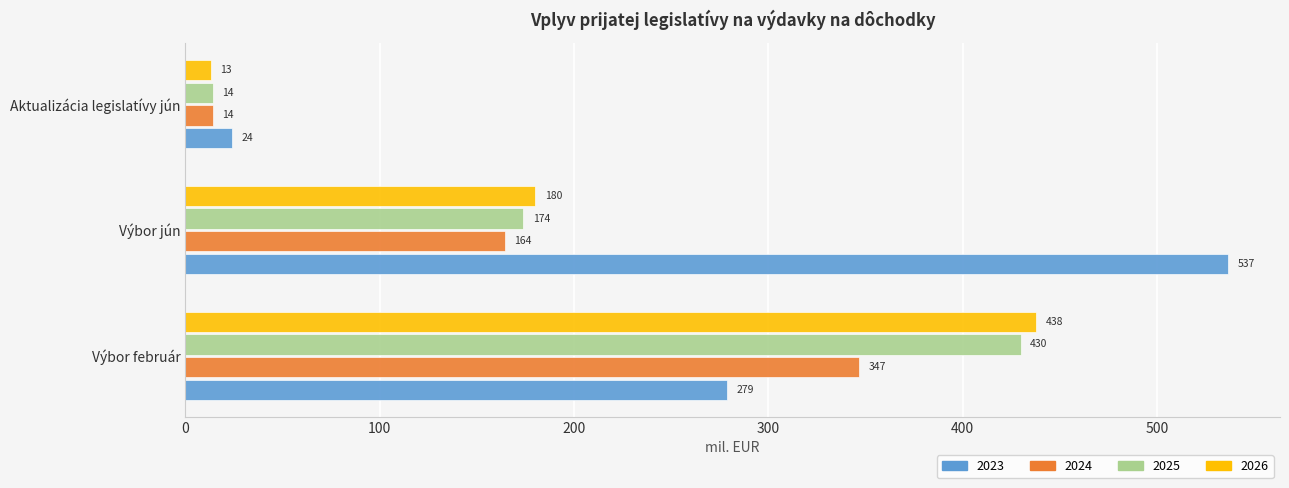

List the labels in order of 2024 value, smallest first.

Aktualizácia legislatívy jún, Výbor jún, Výbor február